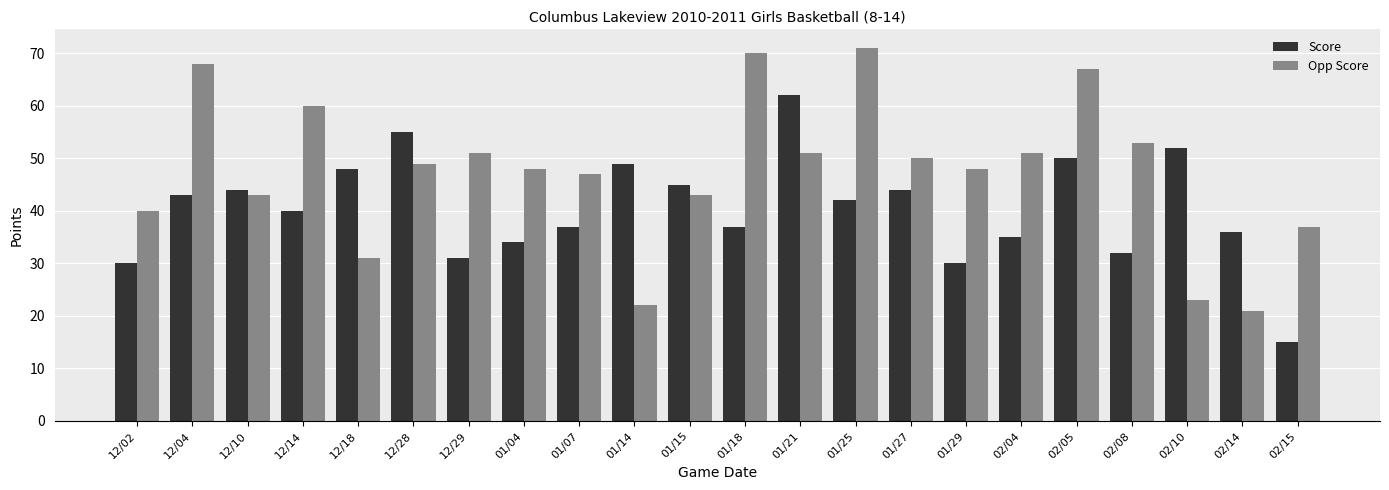

How many bars are there in total?

44